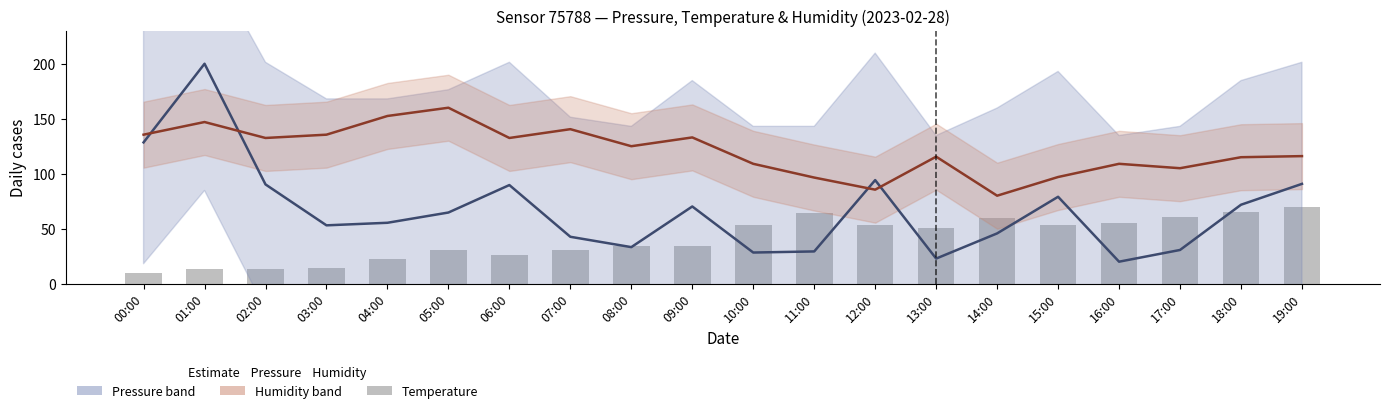

Rank the series by their average value, from highest to lowest.

humidity (mean), pressure (mean), temperature